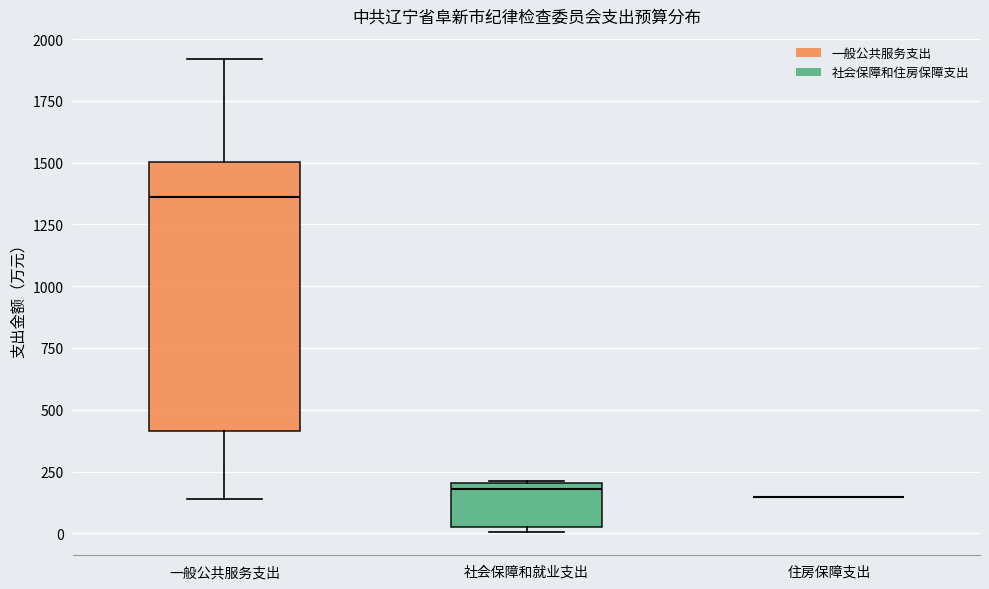

Comparing the boxes themselves (not the whiskers), which one is the tallest?

一般公共服务支出